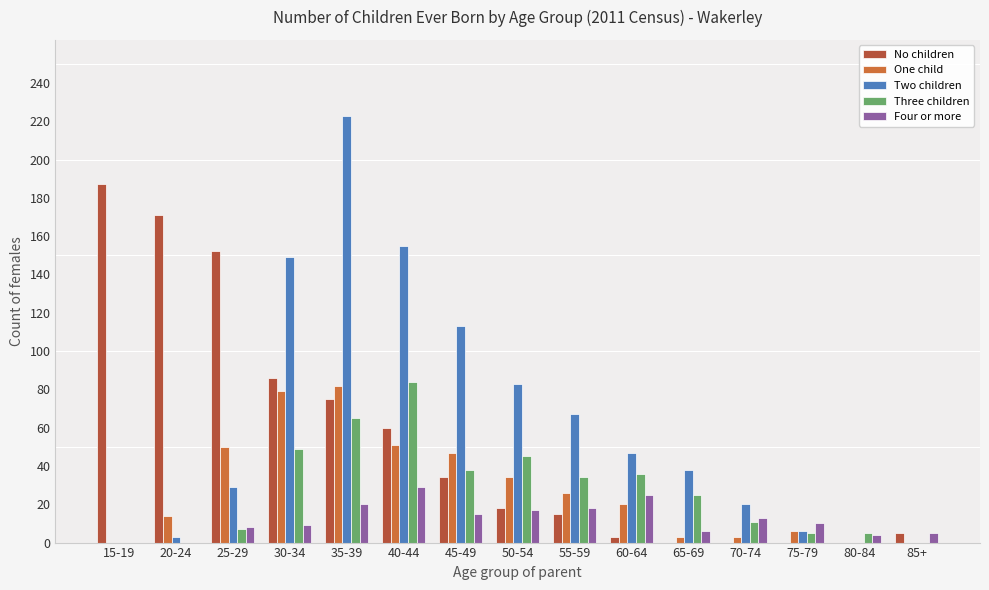

What is the sum of all No children values?

806